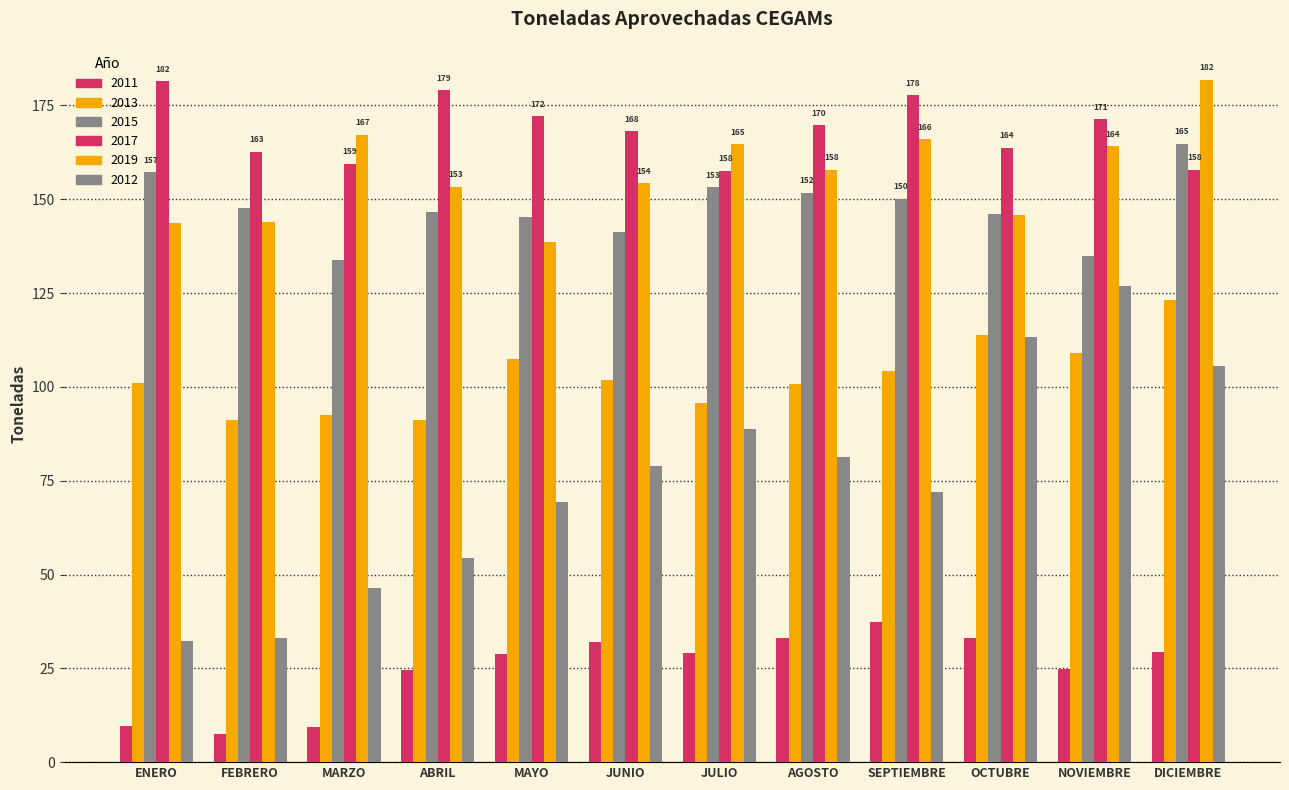

Rank the categories by 2013 value from highest to lowest.

DICIEMBRE, OCTUBRE, NOVIEMBRE, MAYO, SEPTIEMBRE, JUNIO, ENERO, AGOSTO, JULIO, MARZO, ABRIL, FEBRERO